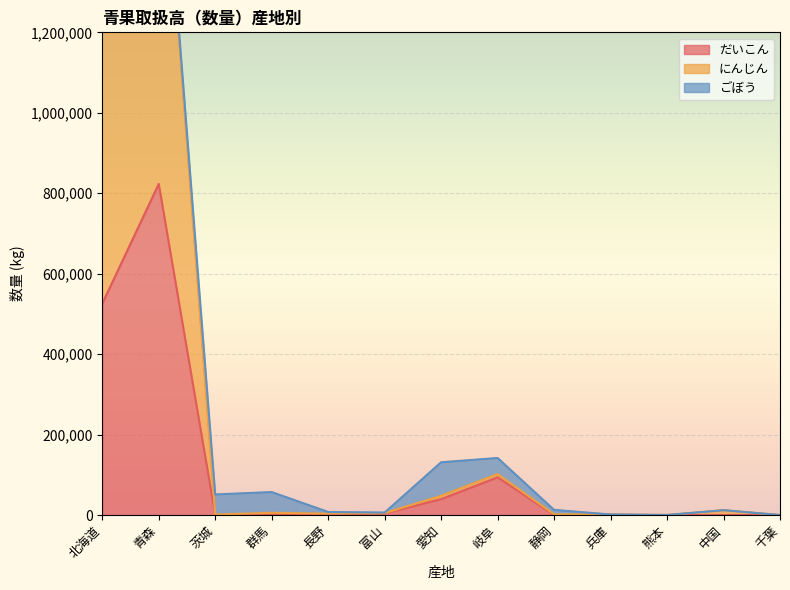

Is it true that だいこん equals 881803 at 北海道?

False